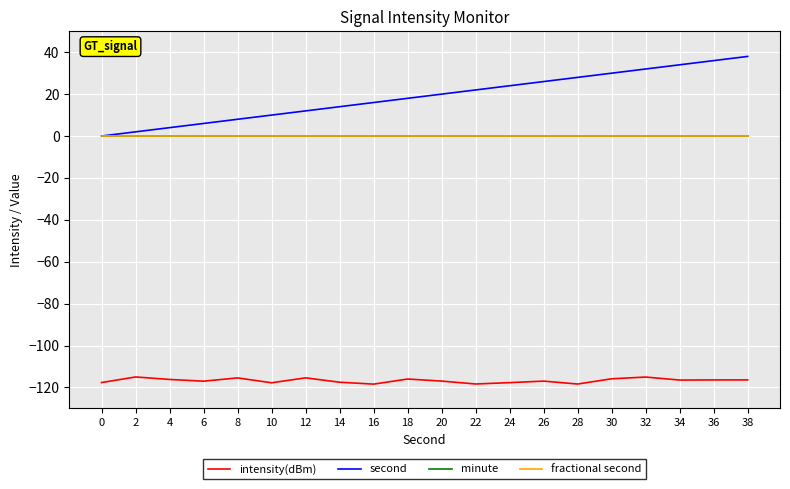

True or false: minute has more than 1 points higher than both neighbors.

False